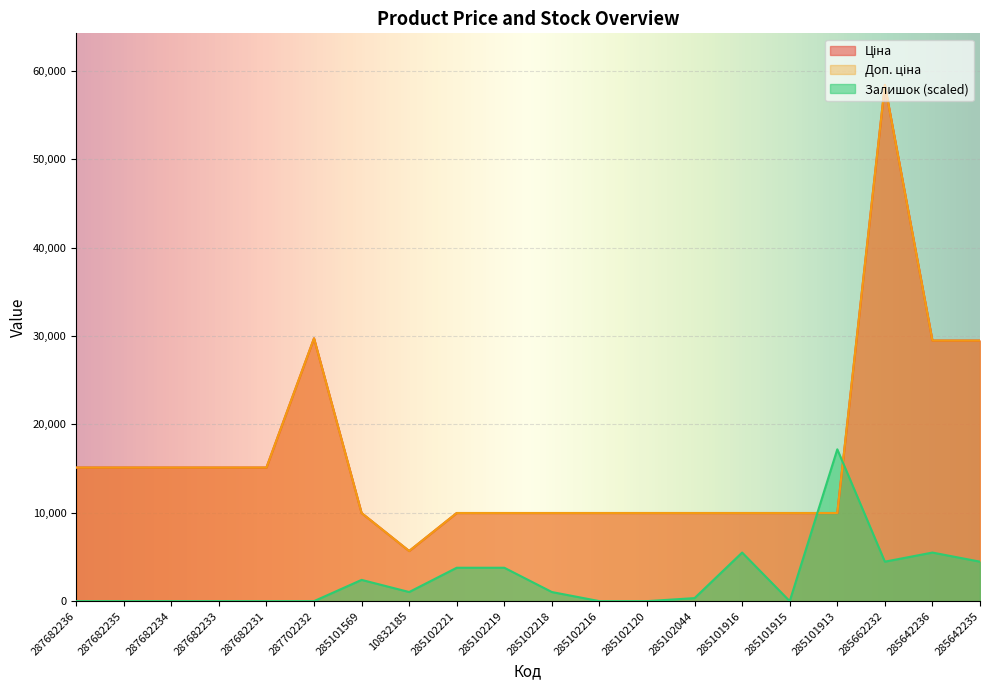

The Ціна series shows 29491.5 at 285642235. True or false?

True